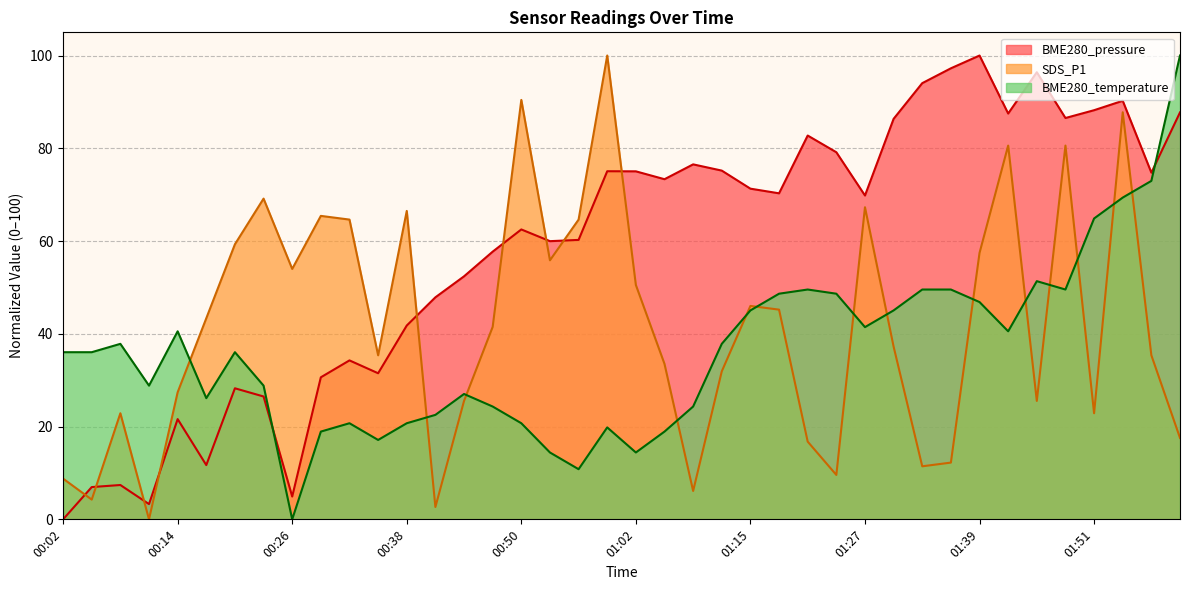

Which series has the largest range (max minus min)?

BME280_pressure